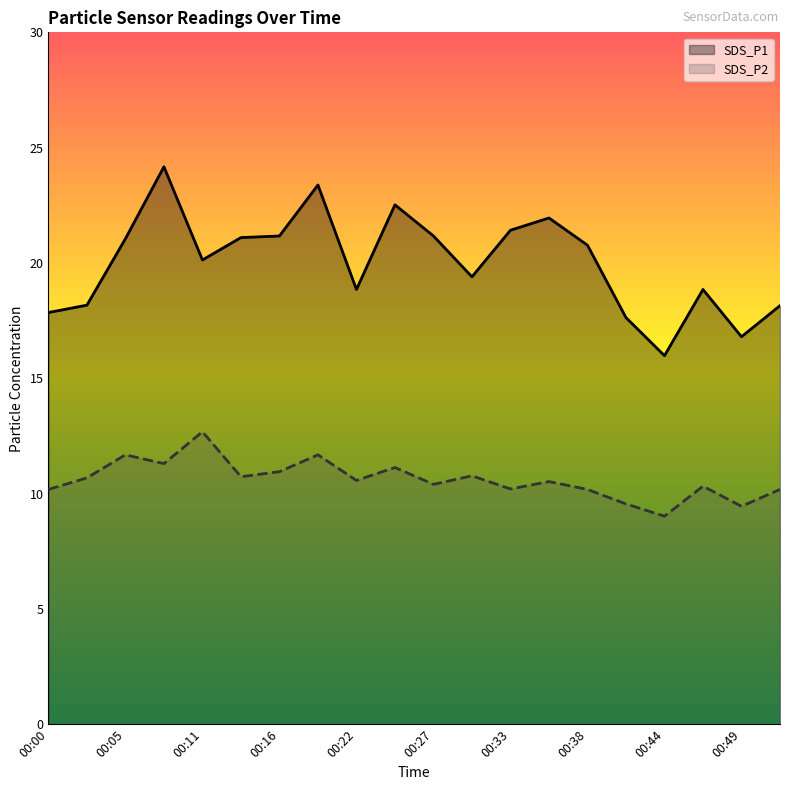

What is the spread (max minus min) of values at 15?

8.1